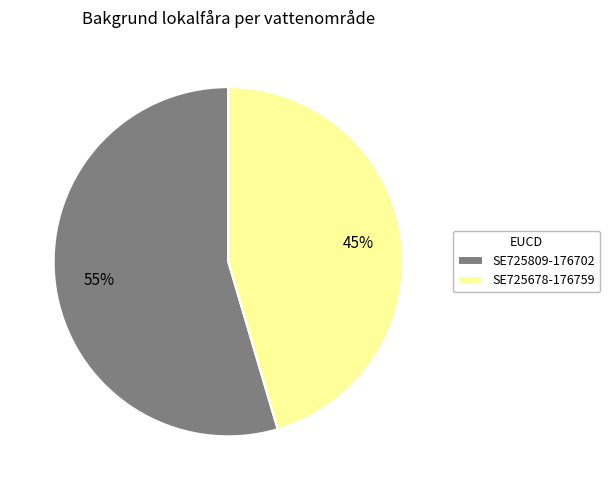

Which category has the smallest portion of the pie?

SE725678-176759